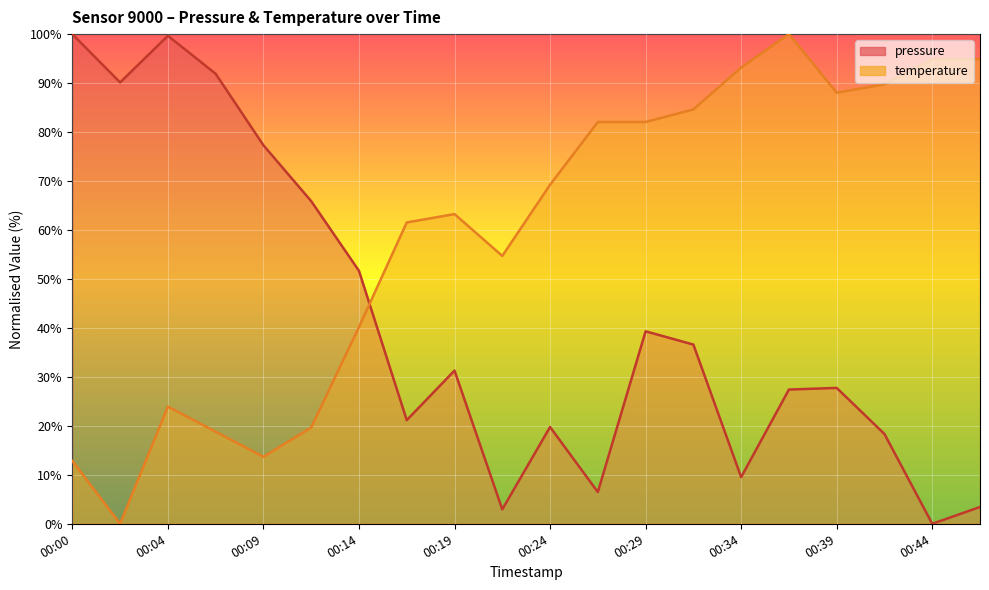

What is the difference between the temperature values at 00:37 and 00:24?

30.8